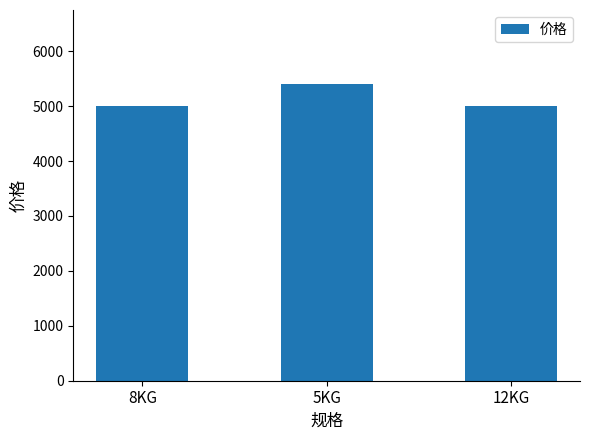

What is the minimum value shown in the chart?

5000